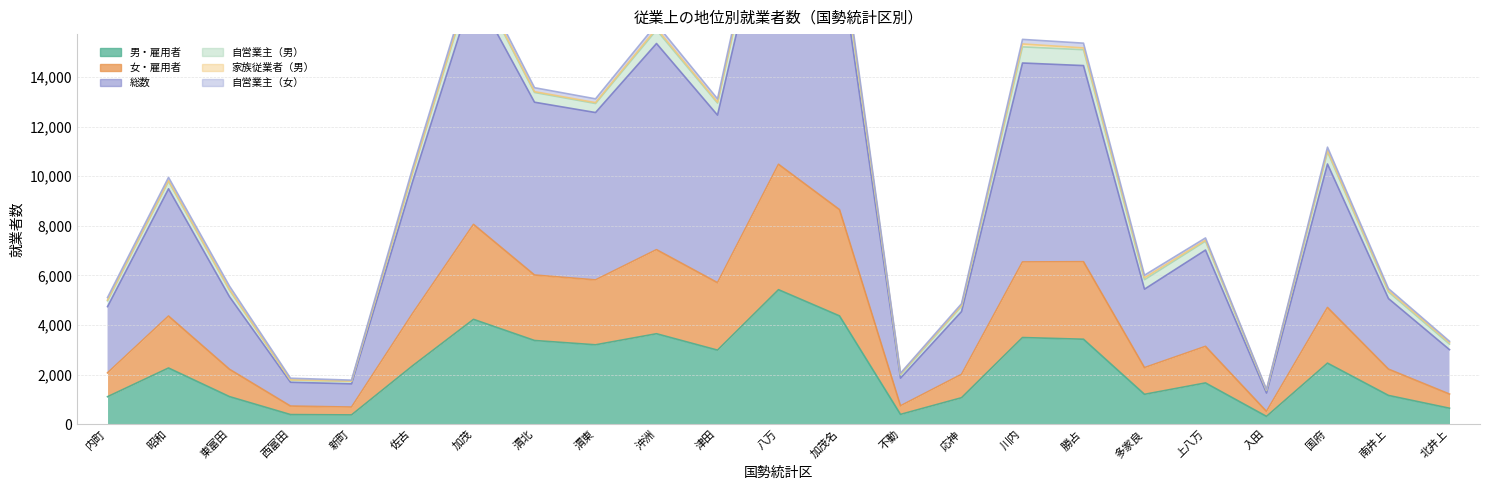

True or false: 総数 and 男・雇用者 cross at least once.

False